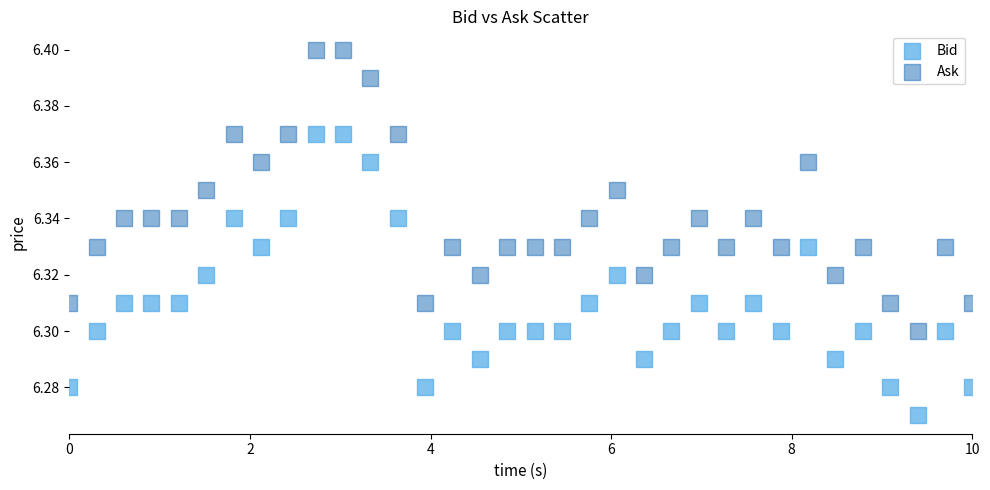

Which series reaches the maximum Y coordinate?

Ask